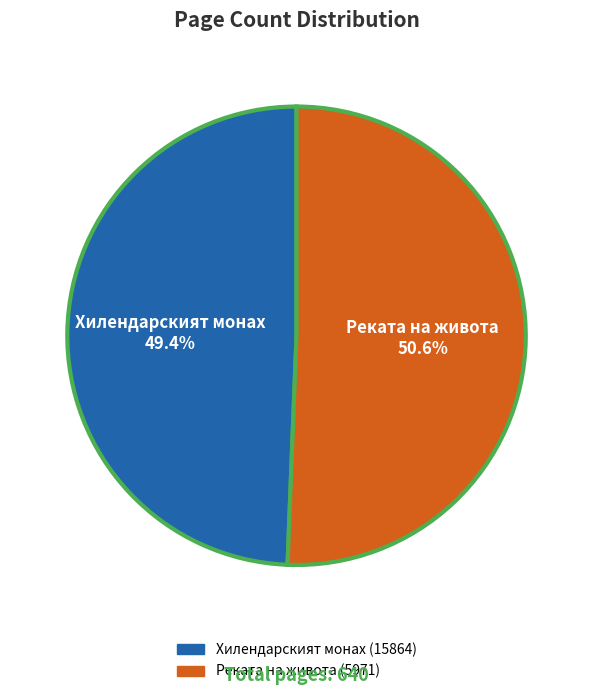

Does Хилендарският монах (15864) account for over 50% of the chart?

No